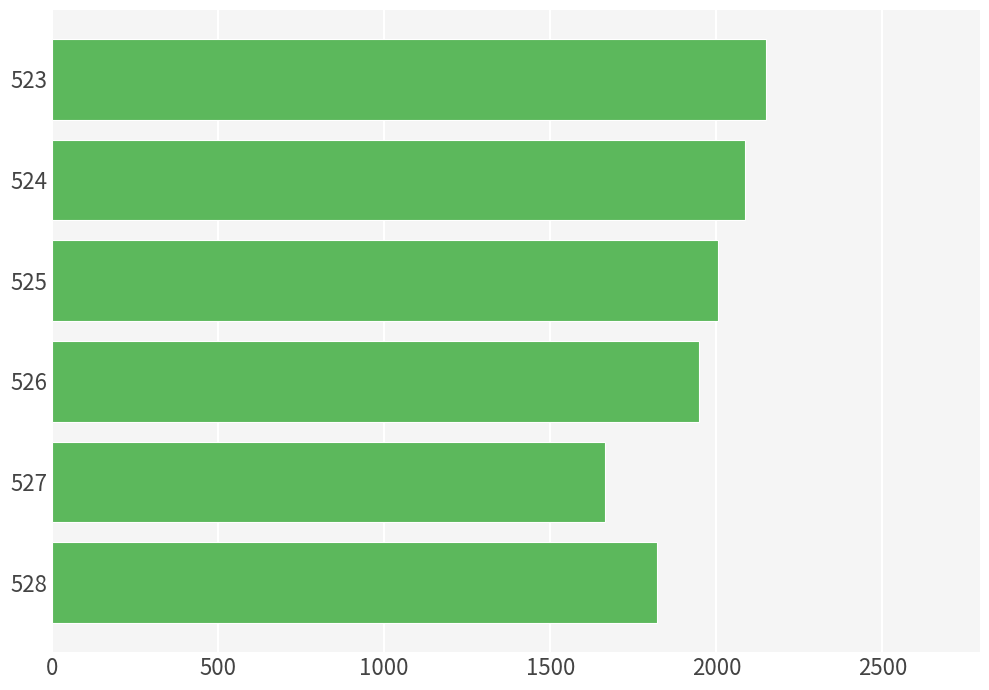

What is the value of the 6th bar from the top?

1821